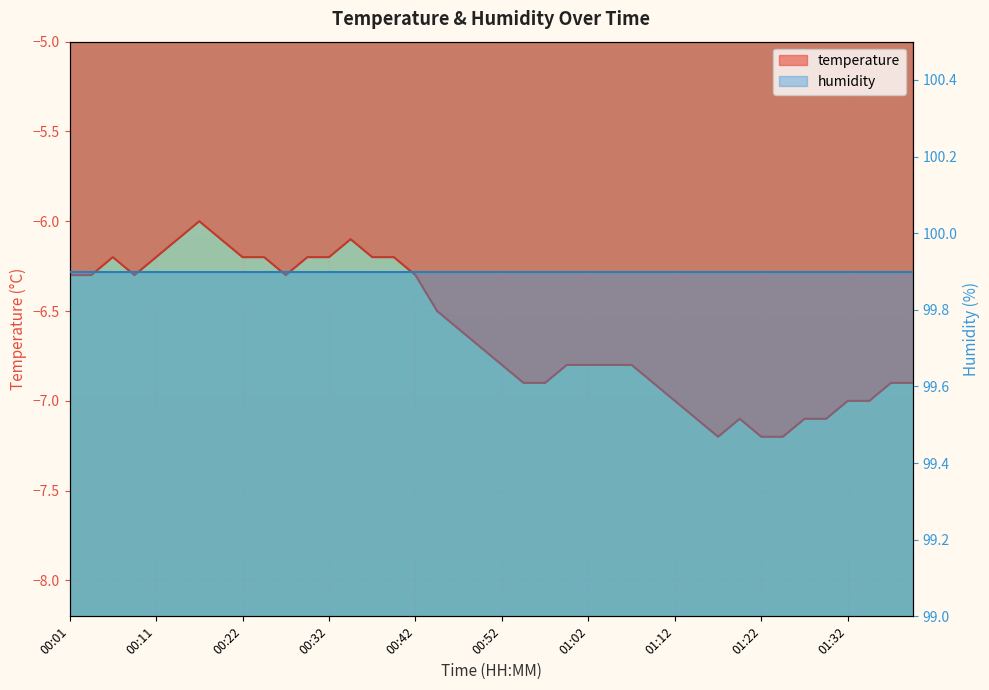

Reading left to right, extract all data points from this chart.

-6.3	-6.3	-6.2	-6.3	-6.2	-6.1	-6.0	-6.1	-6.2	-6.2	-6.3	-6.2	-6.2	-6.1	-6.2	-6.2	-6.3	-6.5	-6.6	-6.7	-6.8	-6.9	-6.9	-6.8	-6.8	-6.8	-6.8	-6.9	-7.0	-7.1	-7.2	-7.1	-7.2	-7.2	-7.1	-7.1	-7.0	-7.0	-6.9	-6.9